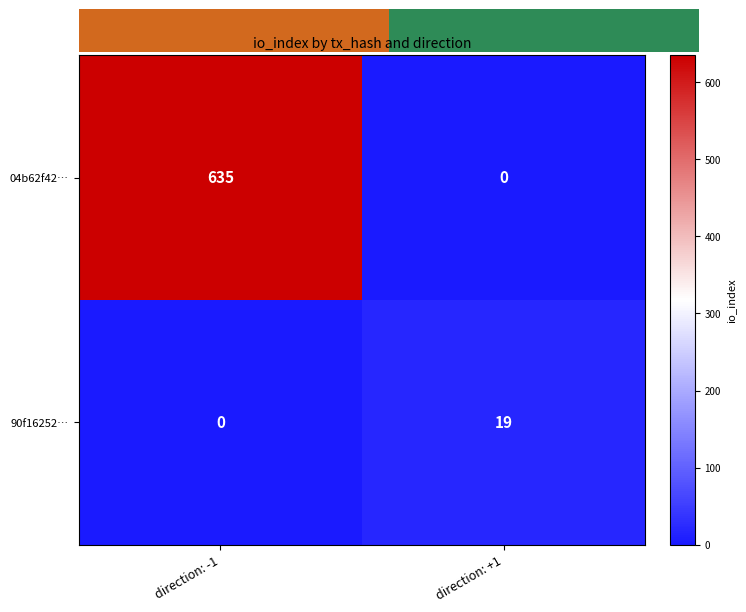

Reading right to left, list all the values displayed in this chart.

04b62f42…: 0	635
90f16252…: 19	0